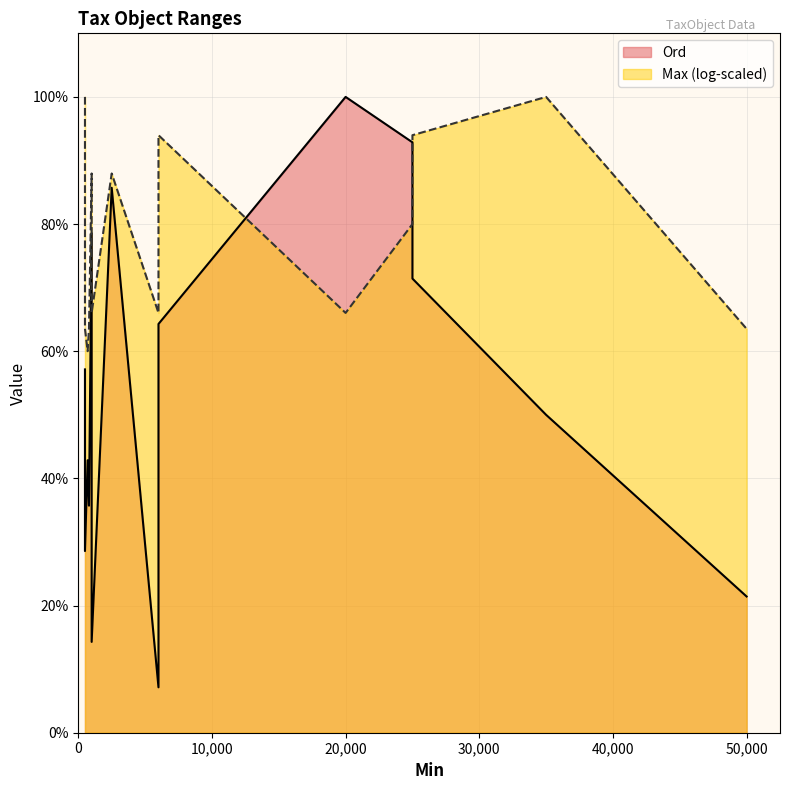

What is the difference between the maximum and second lowest values?

85.7